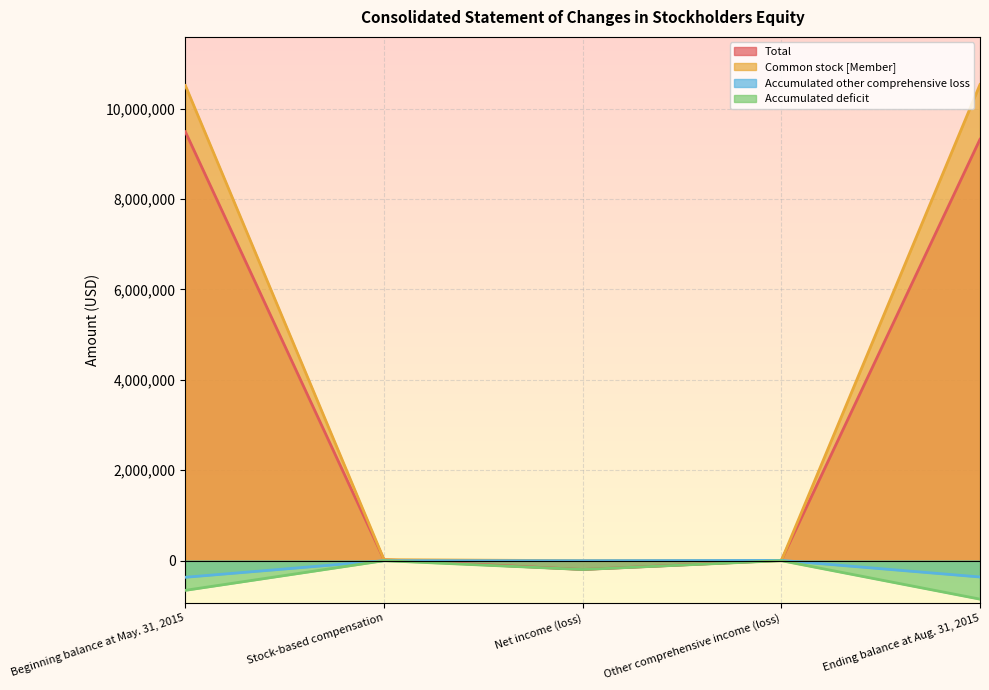

How many data points in Common stock [Member] are less than 22199?

2